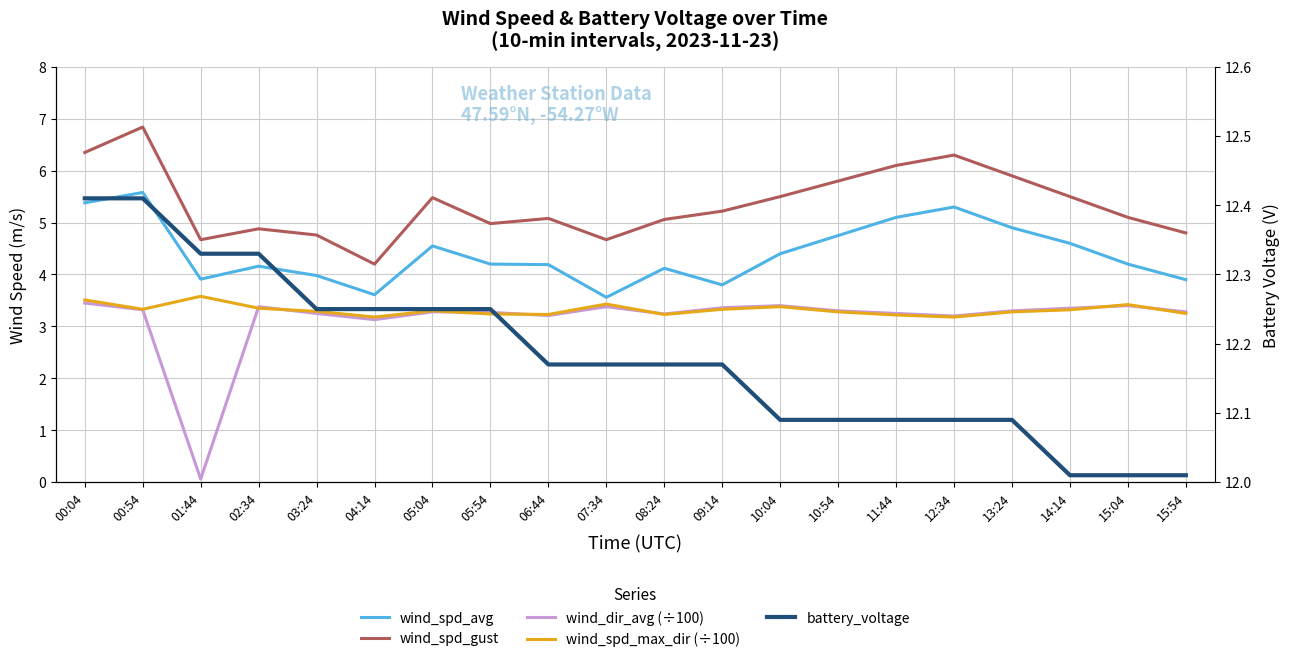

Rank the series at 06:44 from lowest to highest value.

wind_dir_avg (÷100), wind_spd_max_dir (÷100), wind_spd_avg, wind_spd_gust, battery_voltage